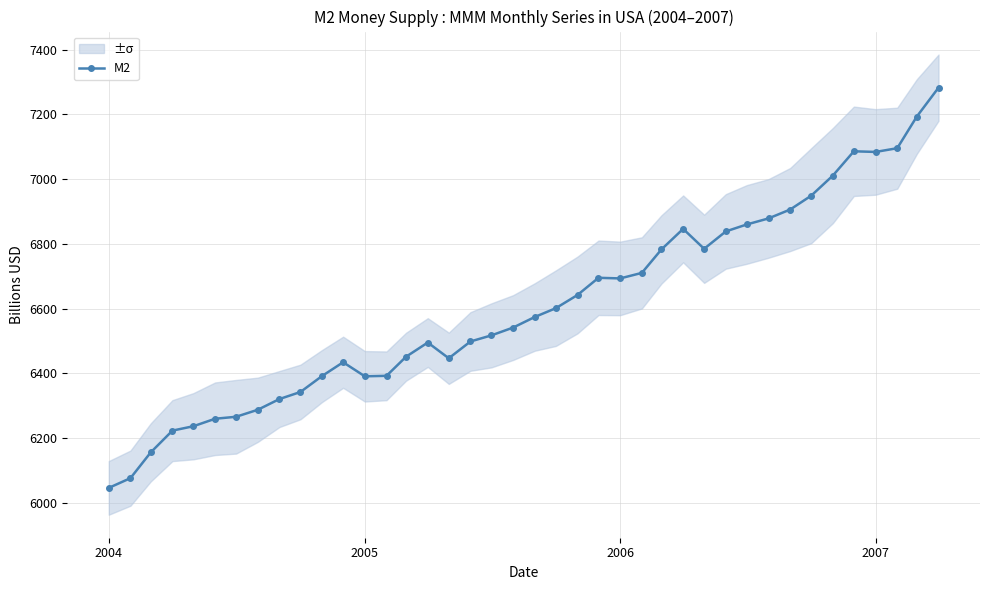

What is the lowest value of the M2 series?

6046.5